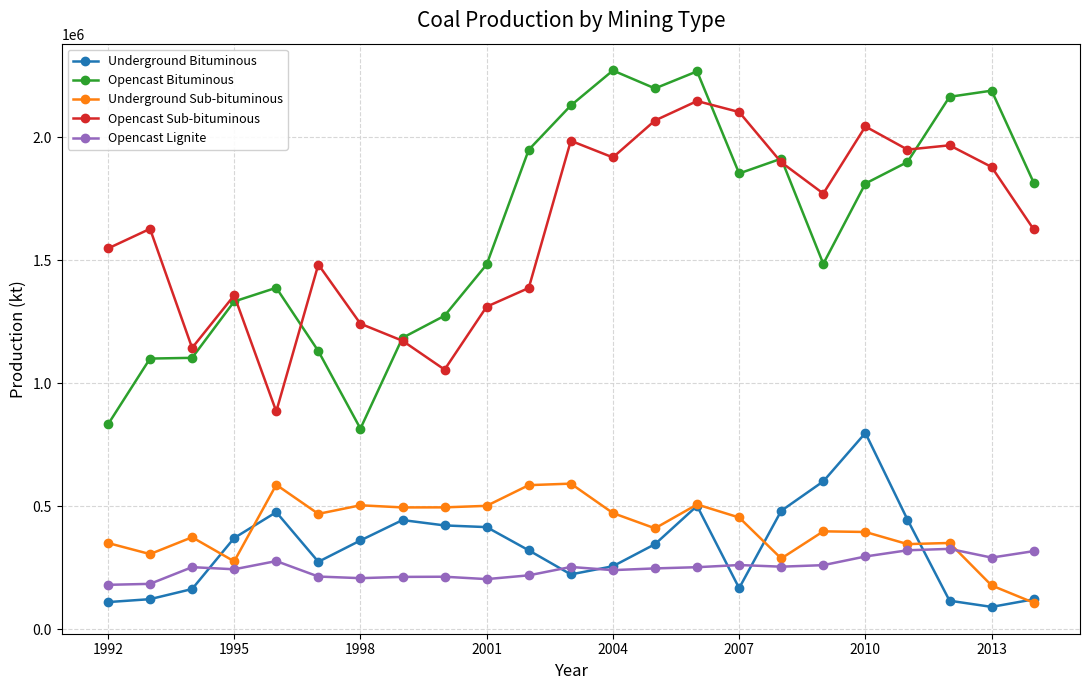

What is the maximum value shown in the chart?

2271311.0